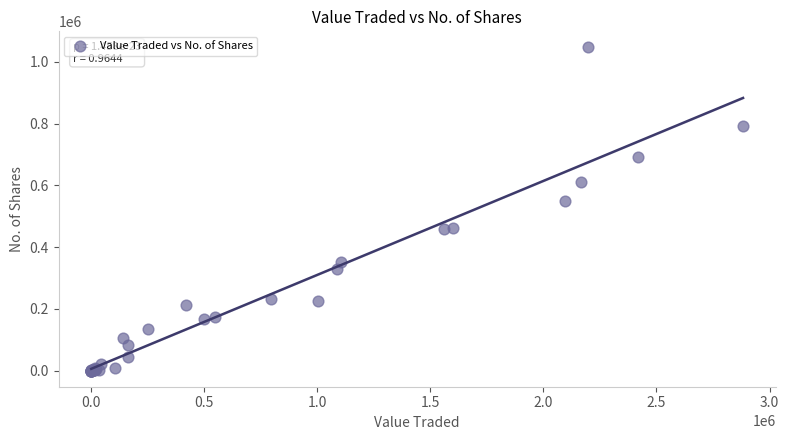

What Y value in the scatter plot is closest to 523417?

549148